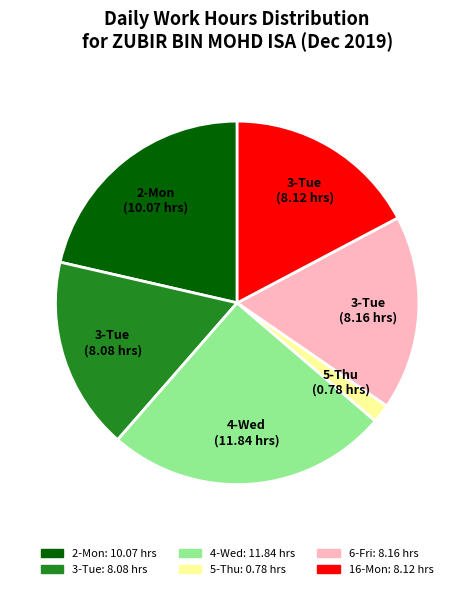

Does any single category account for the majority?

No